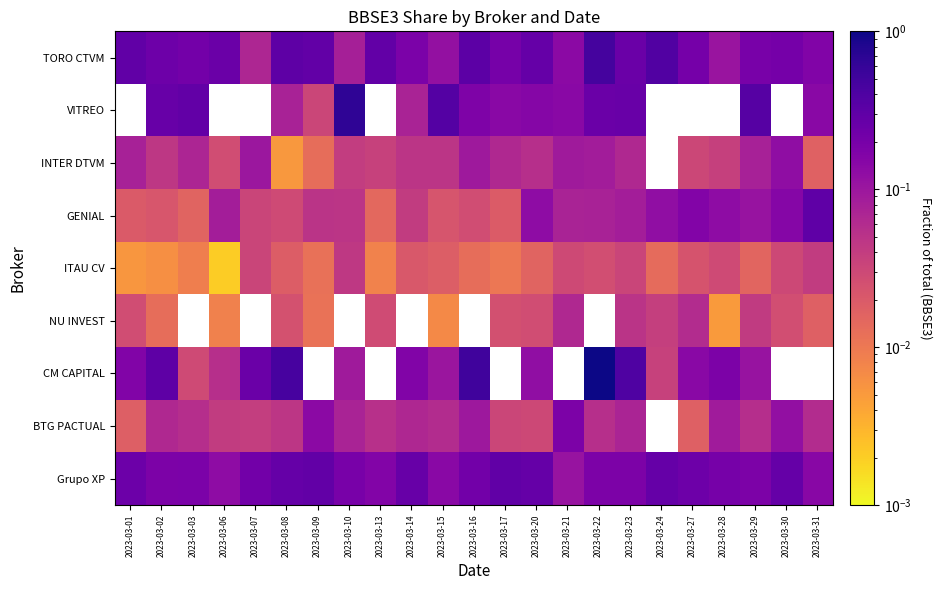

Count the Grupo XP values in the range 0 to 1.

23